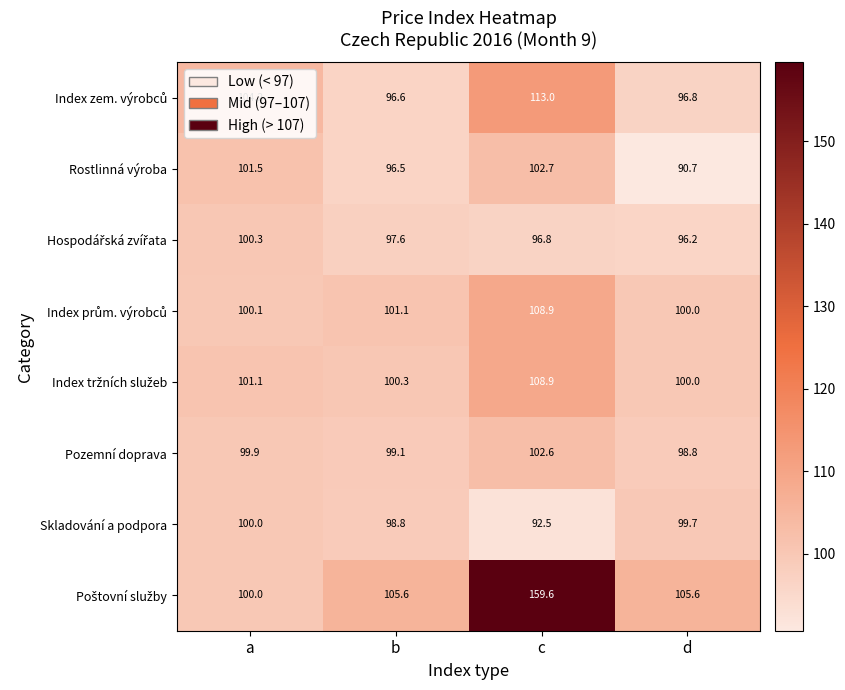

How many series are shown in this chart?

8